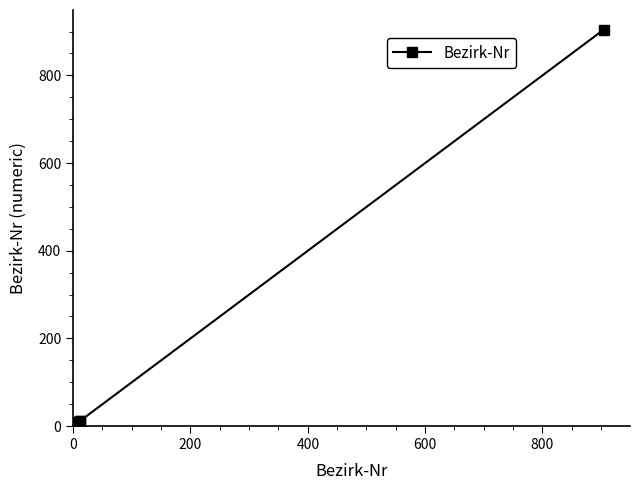

What is the sum of all values?

982